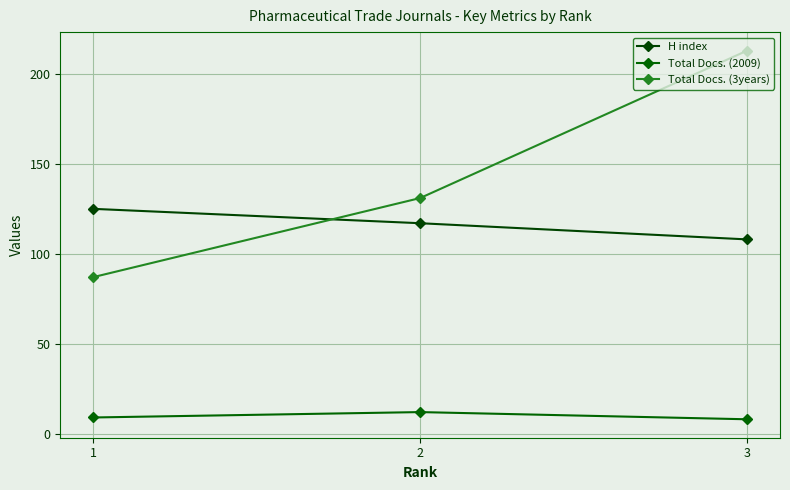

What is the value of the Total Docs. (2009) point at the 1st from the left?

9